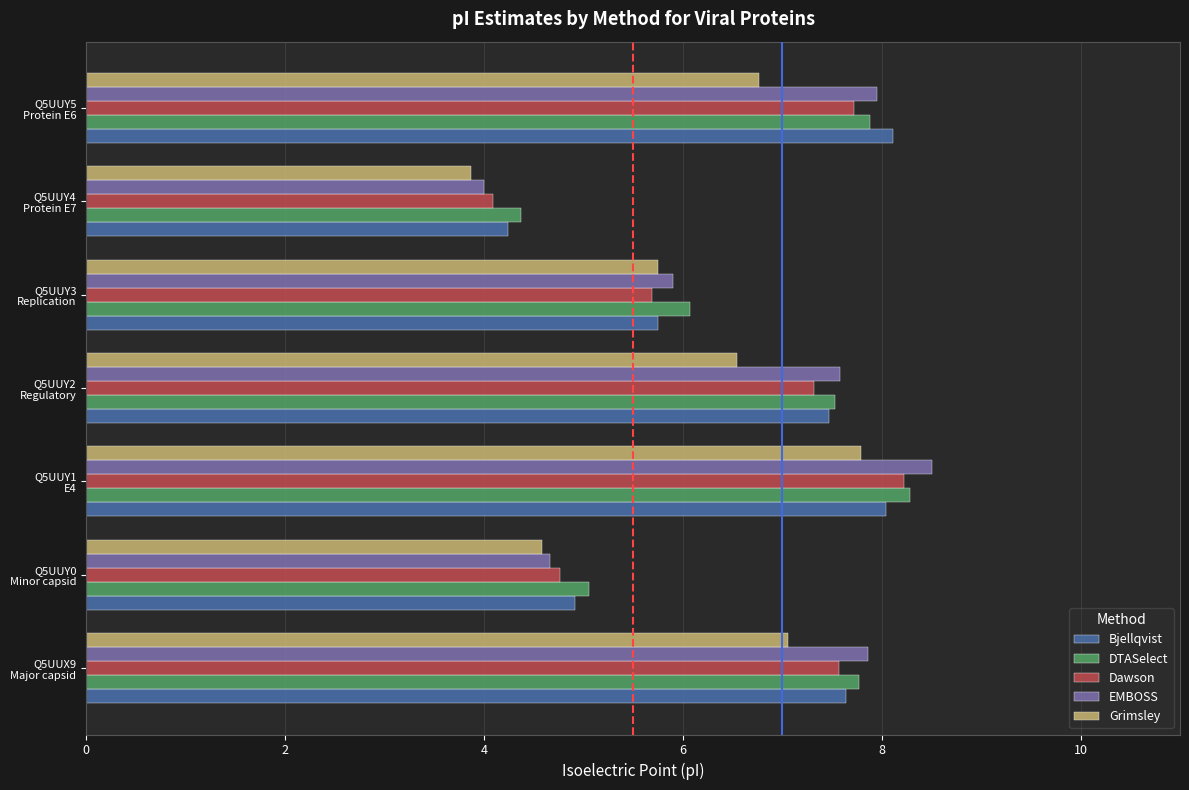

What is the difference between the maximum and minimum values in the Grimsley series?

3.9